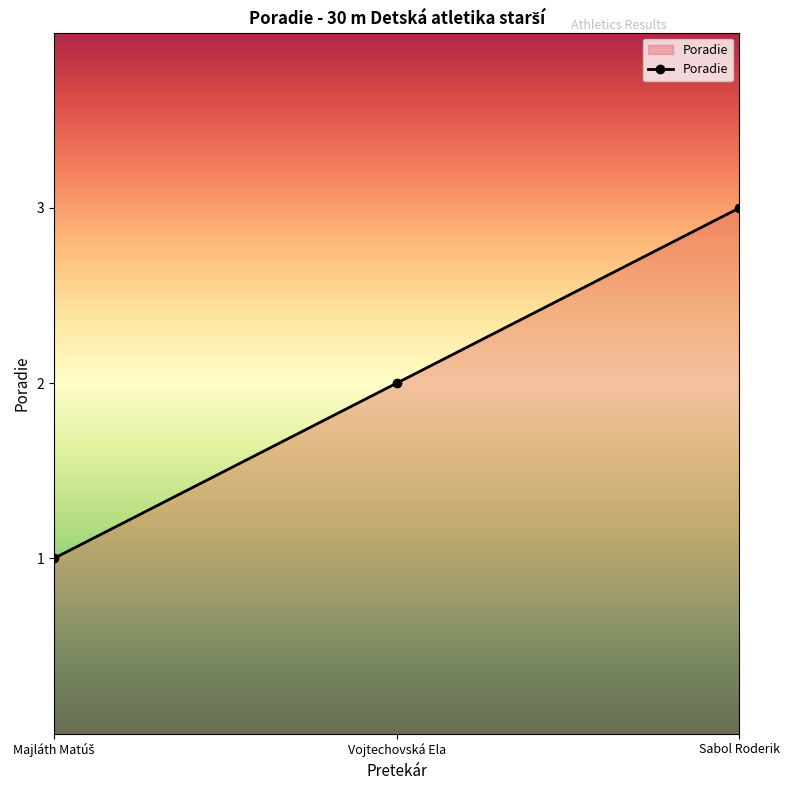

True or false: the data shows 1 at Vojtechovská Ela.

False